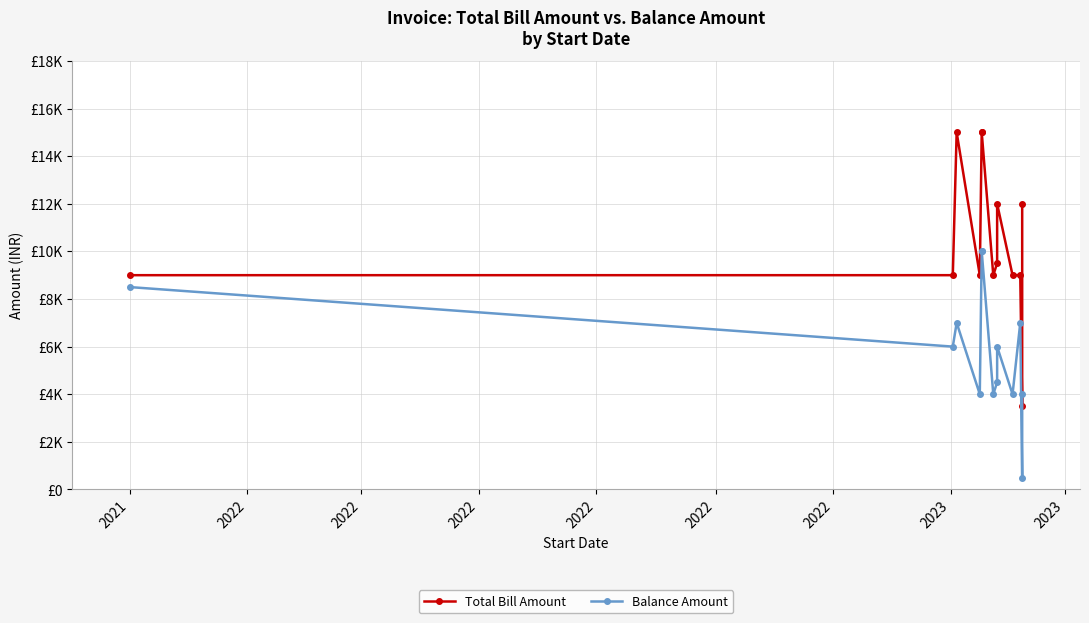

What is the minimum value for Balance Amount?

500